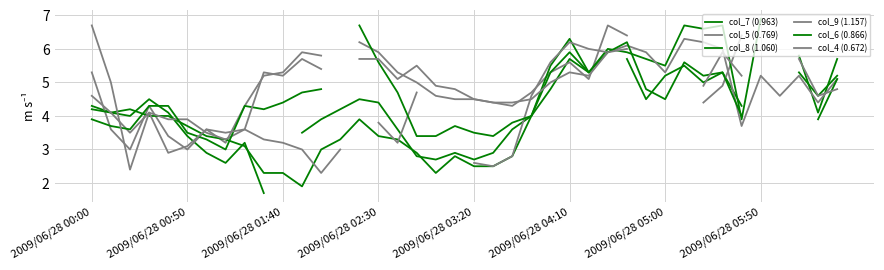

What are all the series names shown in the legend?

col_7 (0.963), col_5 (0.769), col_8 (1.060), col_9 (1.157), col_6 (0.866), col_4 (0.672)